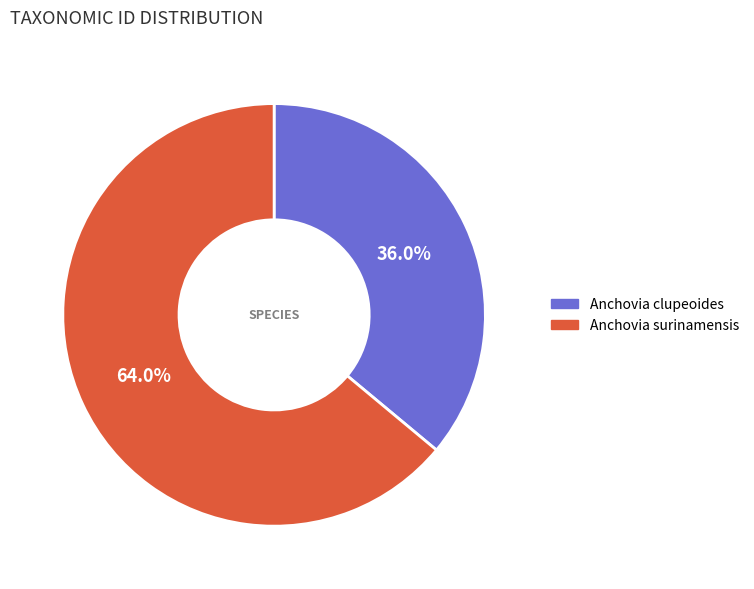

Count the number of slices in the pie.

2